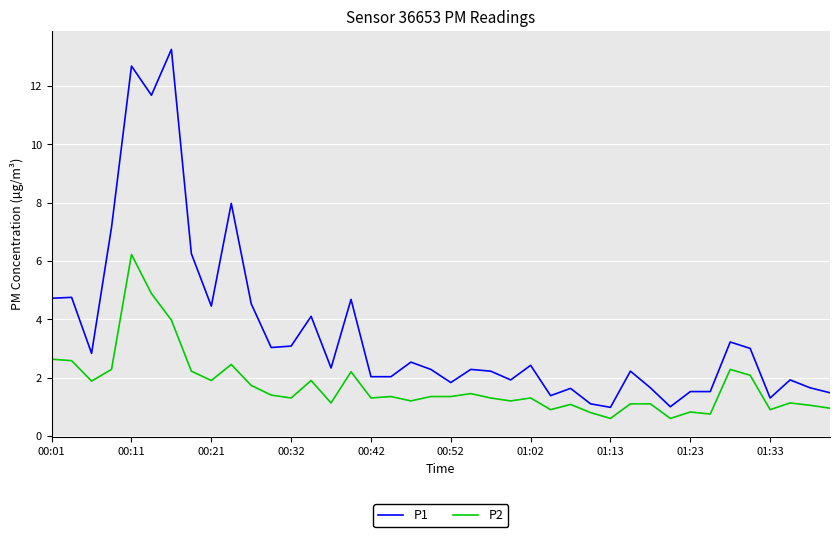

True or false: P2 and P1 cross at least once.

False